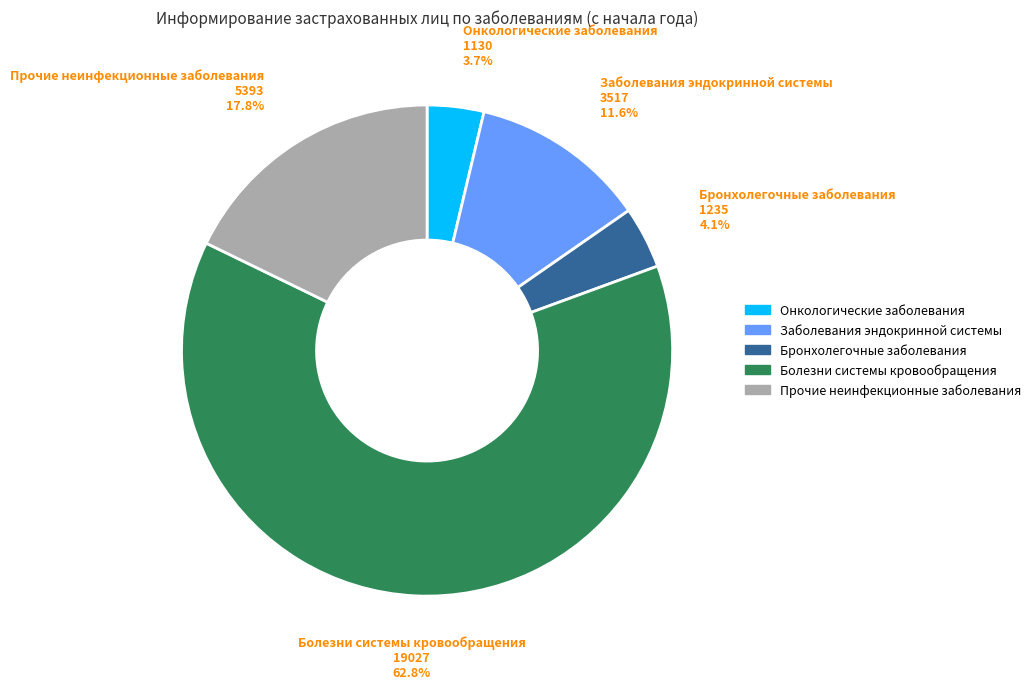

Which slice is the largest?

Болезни системы кровообращения